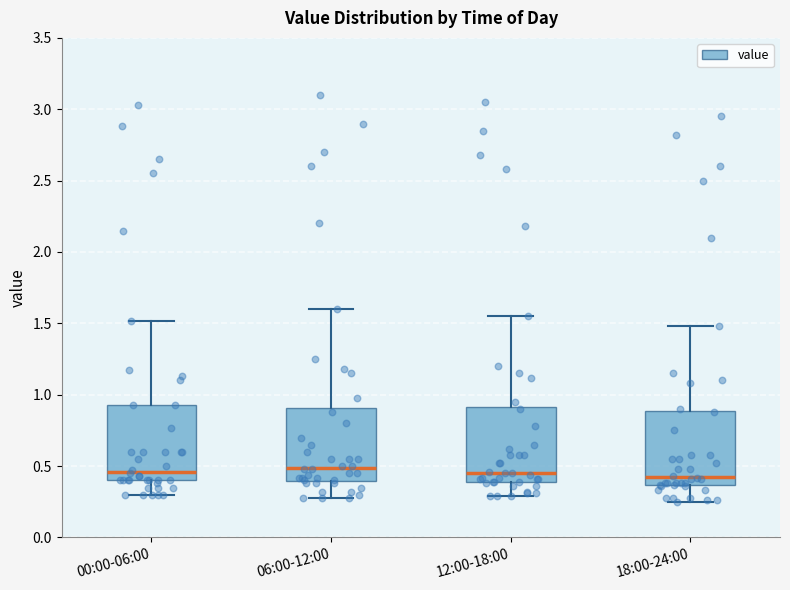

Reading left to right, read every box against the y-axis: the position of its median line, the range the box covers, and the ends of its whiskers. The values are not printed on the chart, so give them approximately, as read against the axis.

00:00-06:00: median 0.45, box 0.40 to 0.95, whiskers 0.30 to 1.50
06:00-12:00: median 0.50, box 0.40 to 0.90, whiskers 0.30 to 1.60
12:00-18:00: median 0.45, box 0.40 to 0.90, whiskers 0.30 to 1.55
18:00-24:00: median 0.45, box 0.35 to 0.90, whiskers 0.25 to 1.50